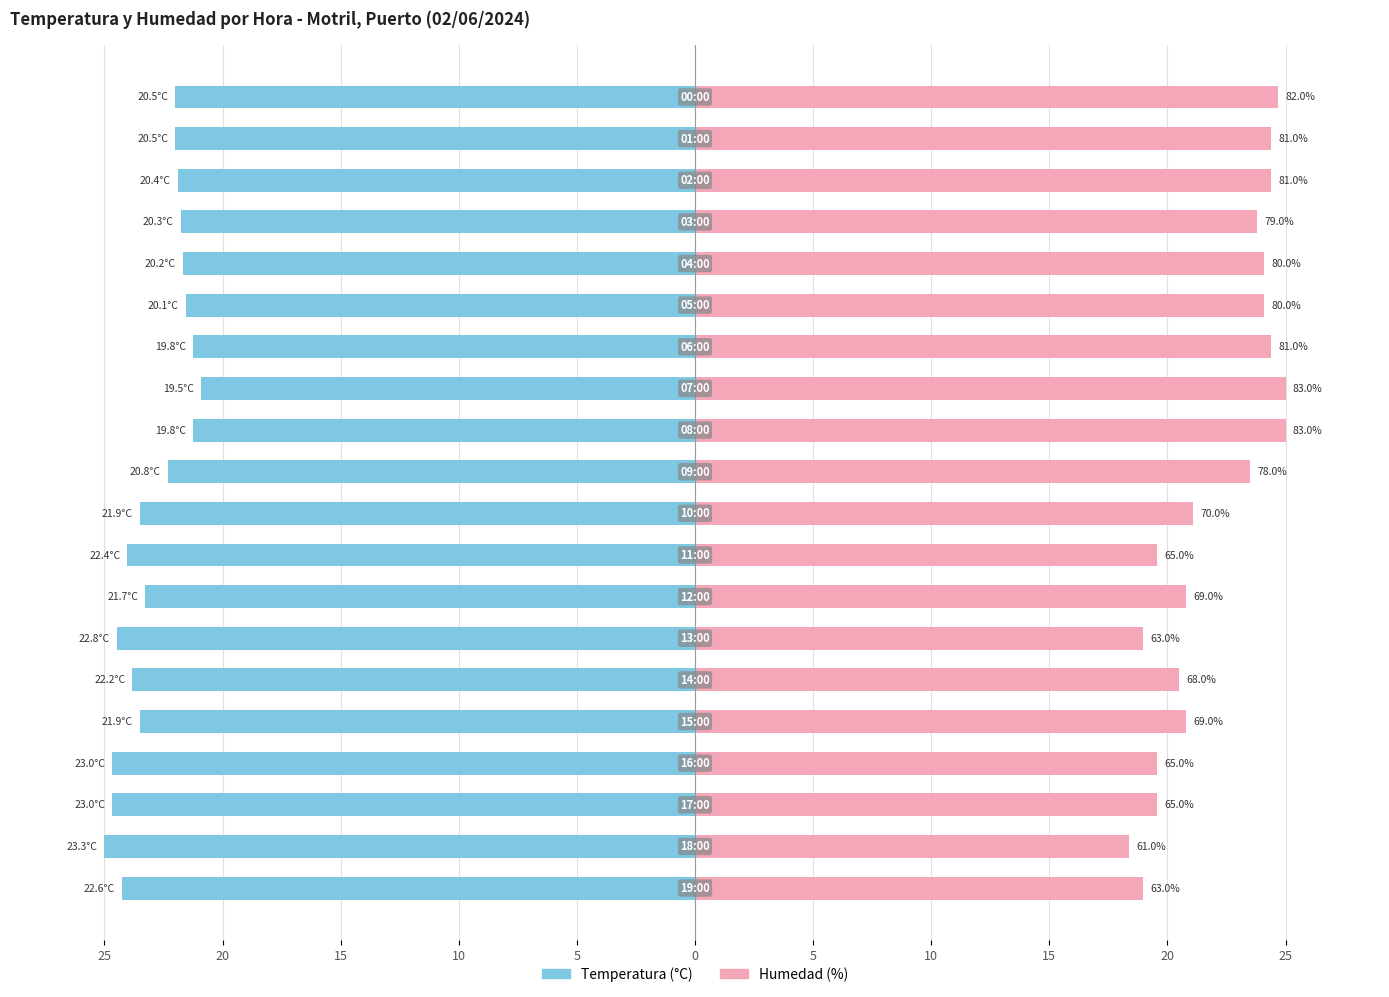

How many series are shown in this chart?

2